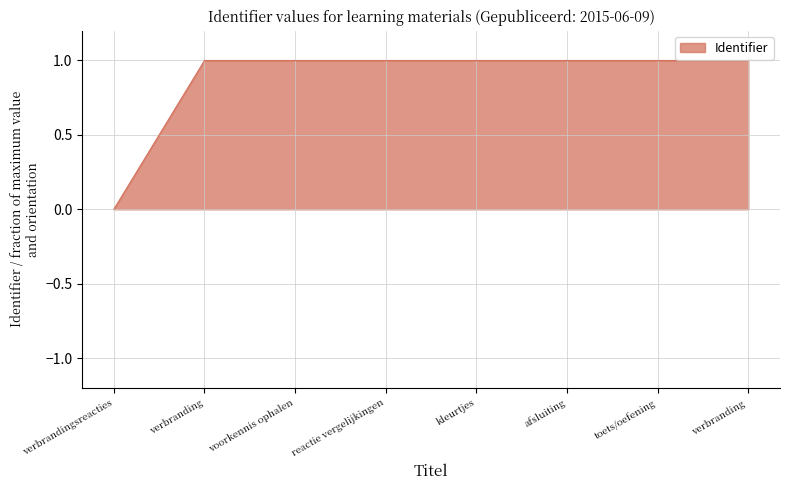

Reading right to left, transcribe all the data shown in this chart.

verbranding =1.0	toets/oefening=1.0	afsluiting=1.0	kleurtjes=1.0	reactie vergelijkingen=1.0	voorkennis ophalen=1.0	verbranding=1.0	verbrandingsreacties=0.0